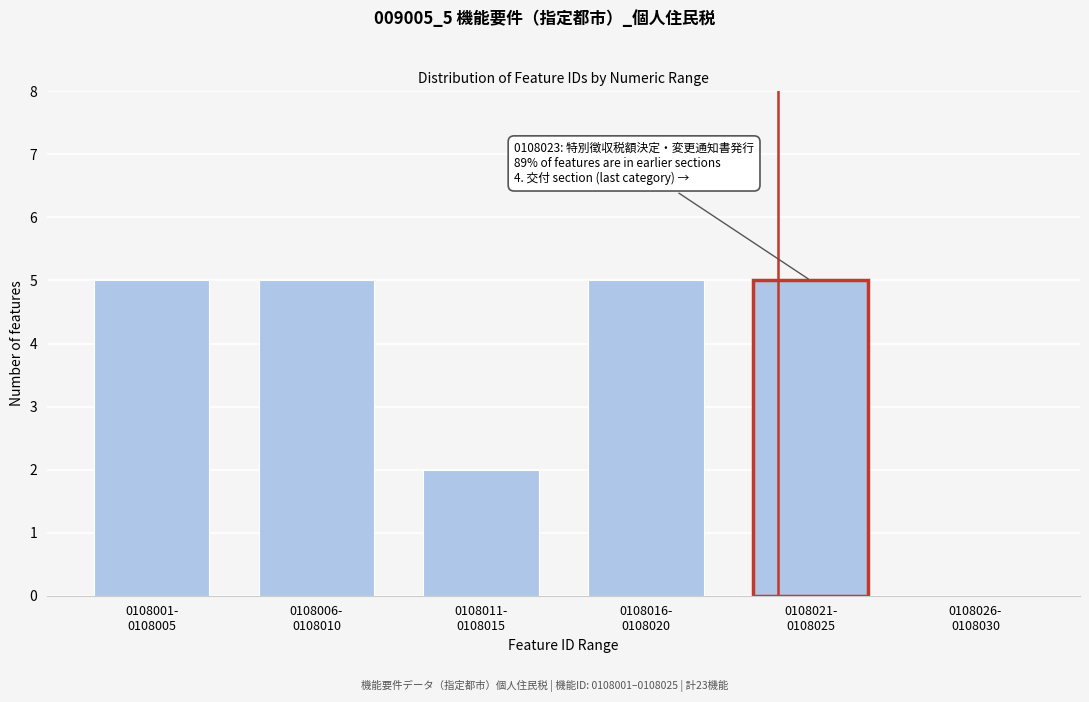

What is the sum of all values?

22